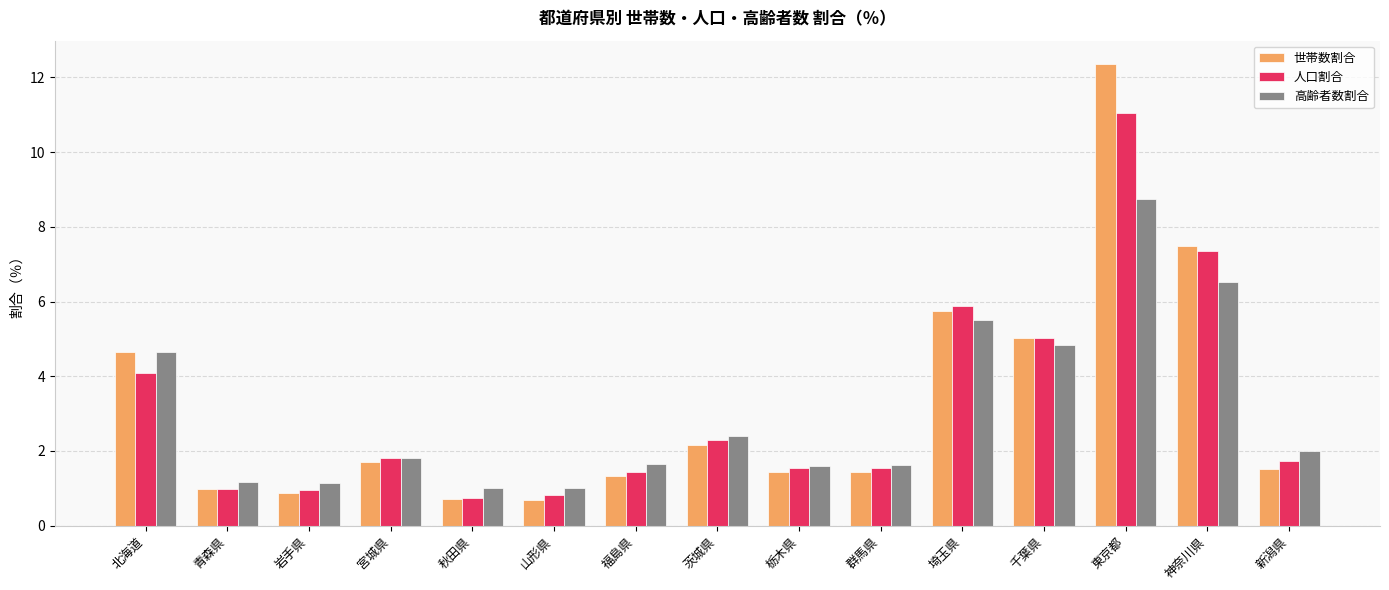

Which category has the highest value in the 世帯数割合 series?

東京都